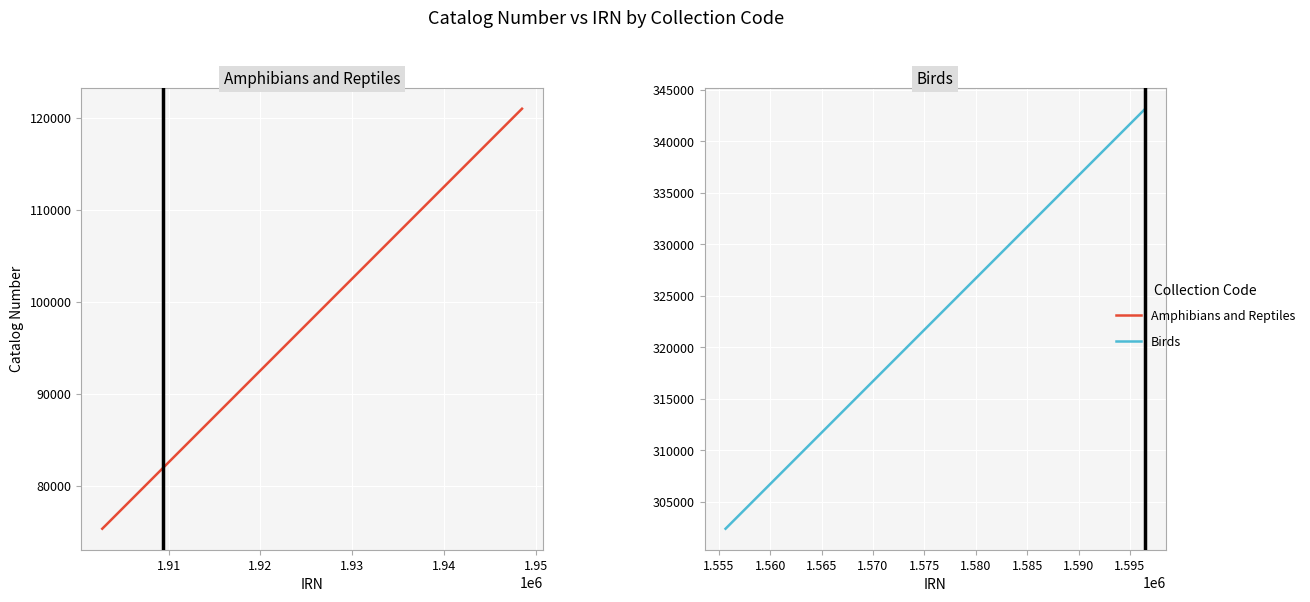

True or false: the data shows 516342 at 10.

False